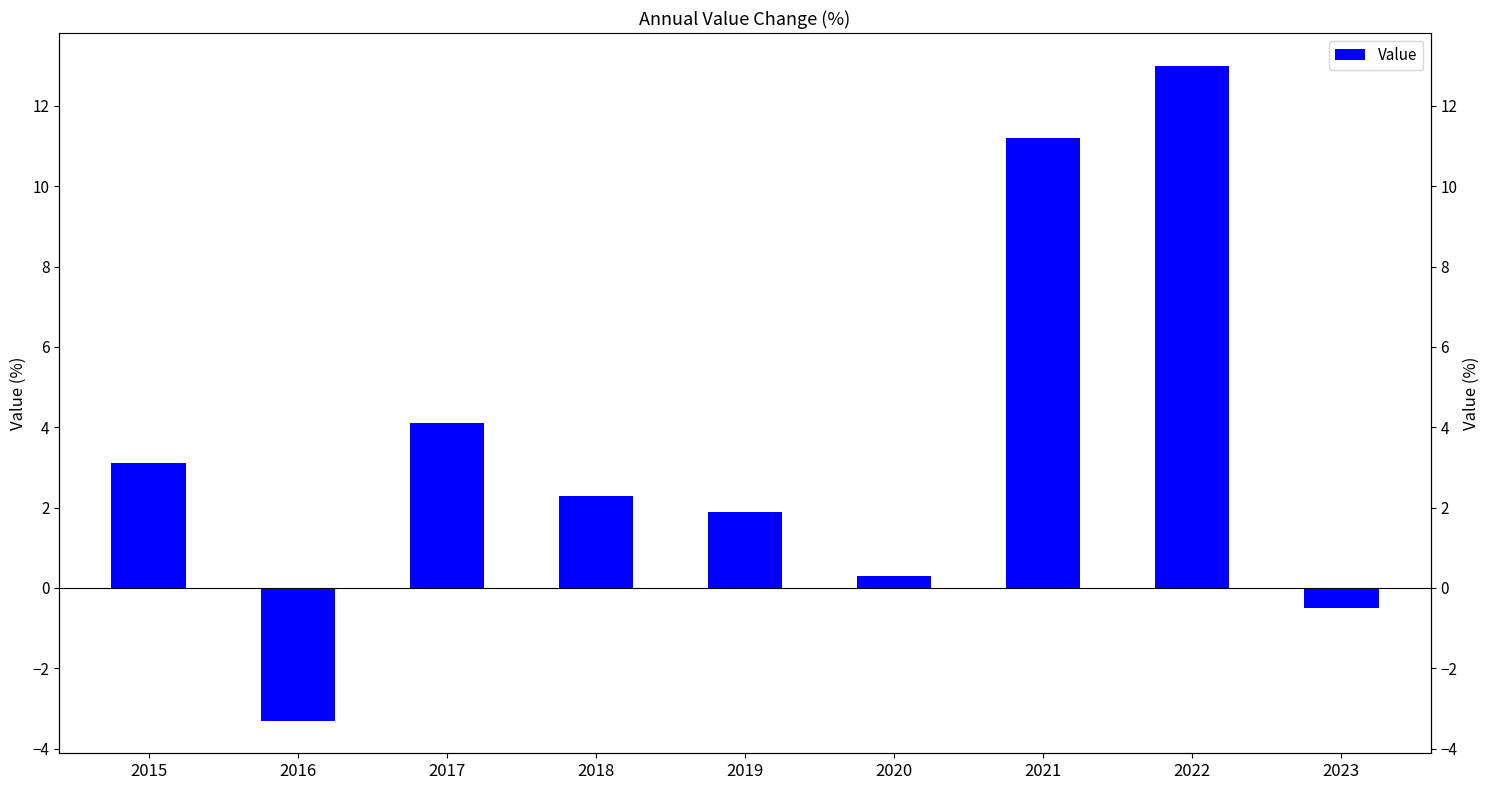

How many data points are above 2?

5